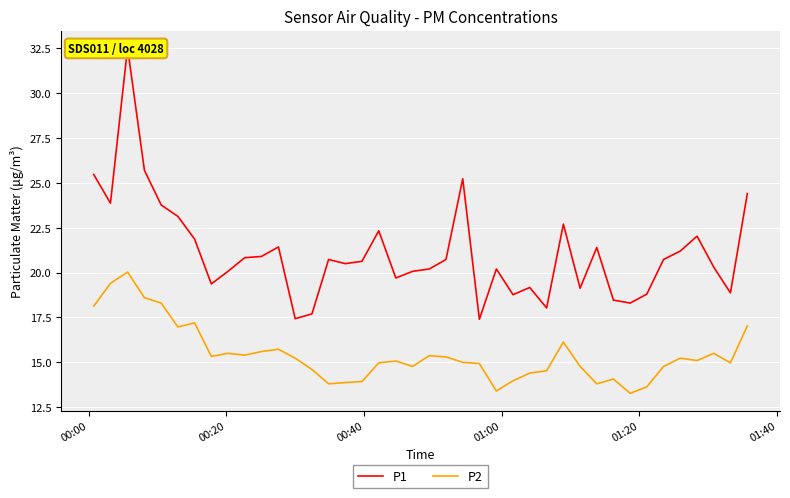

What is the value of the P1 point at the 6th from the left?

23.1